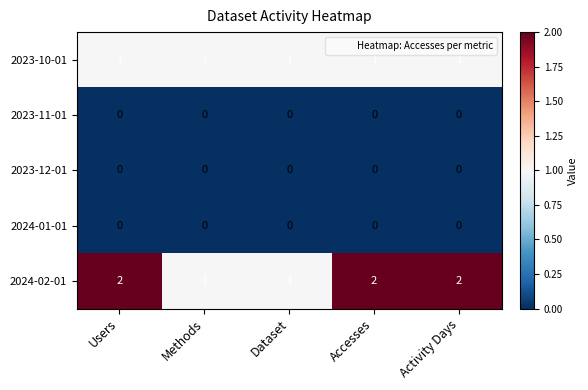

What is the greatest value displayed?

2